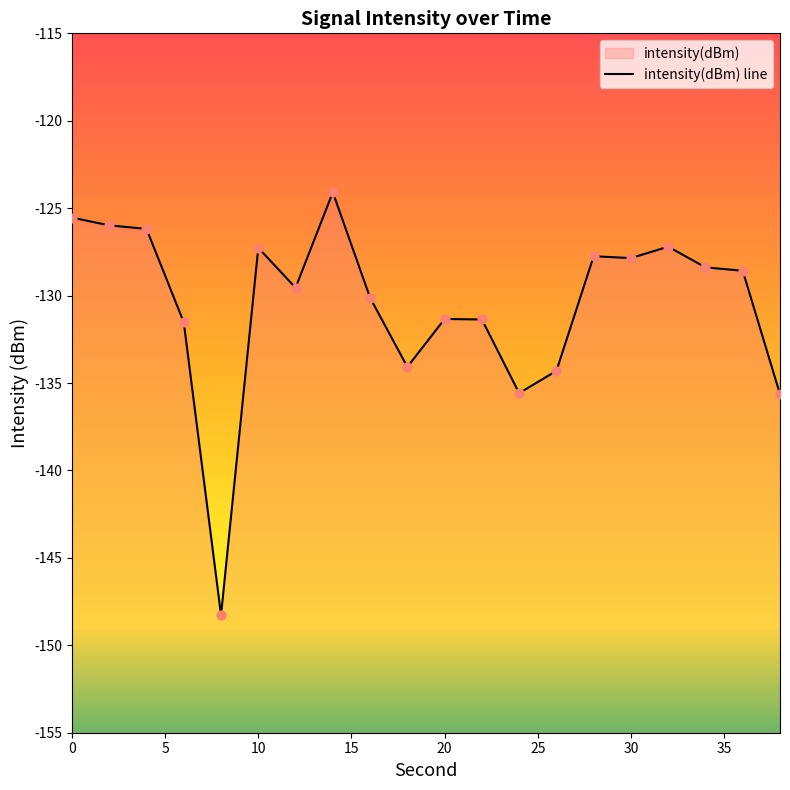

Between 30 and 20, which is larger?

30